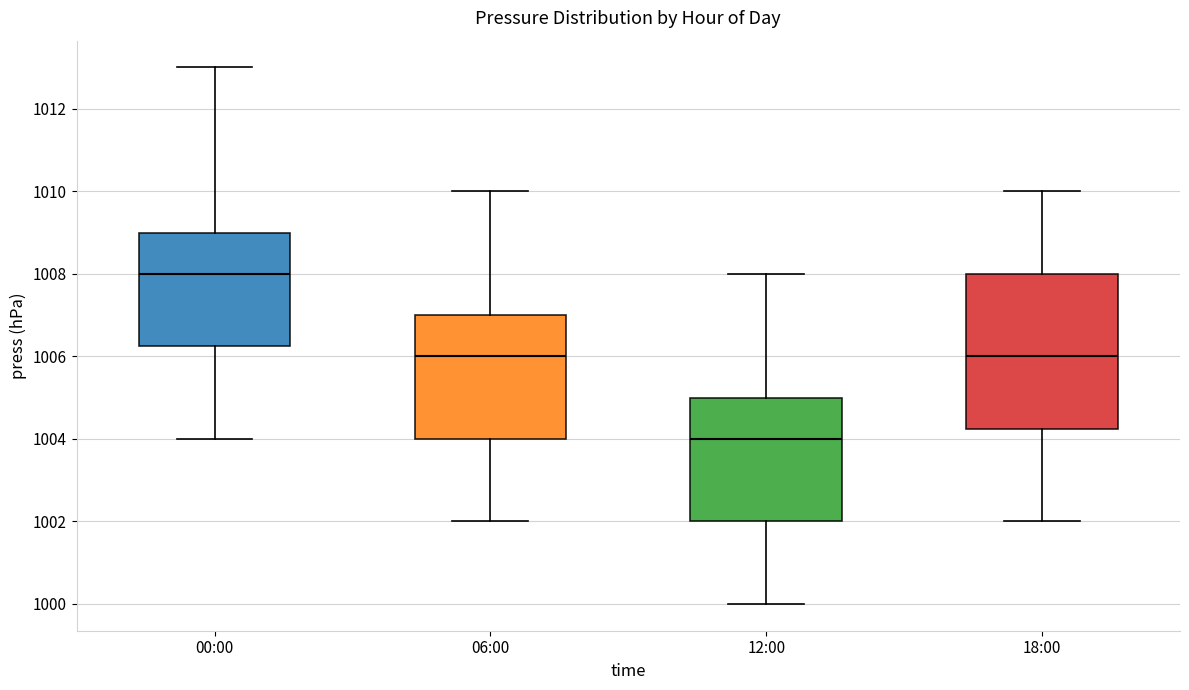

Where does the median line of the box for 00:00 sit on the y-axis? The values are not printed on the chart, so give them approximately, as read against the axis.

1008.0